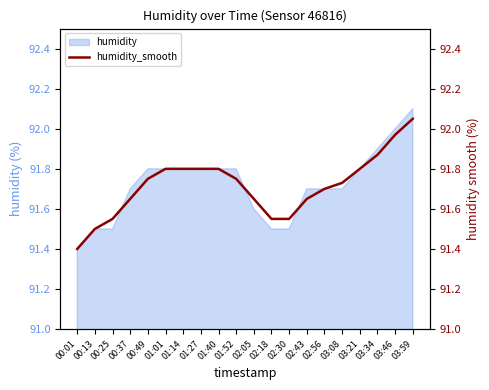

Where is humidity nearest to the value 91?

00:01